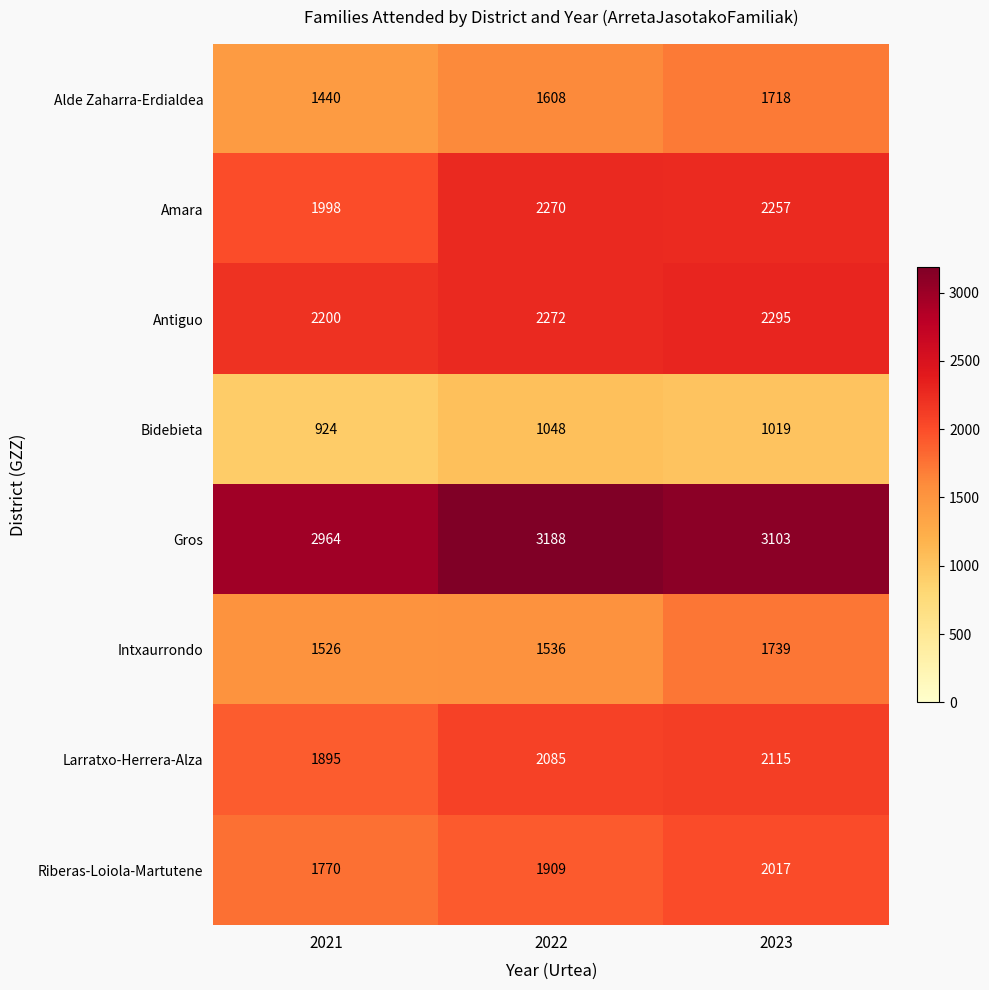

What is the spread (max minus min) of values at 2023?

2084